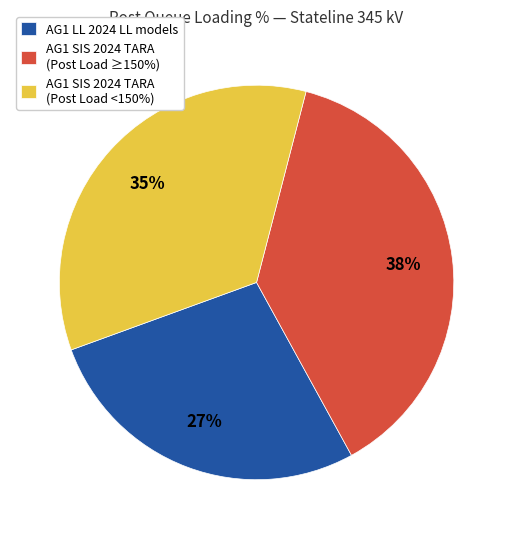

What percentage is the AG1 SIS 2024 TARA (Post Load ≥150%) slice, to the nearest percent?

38%